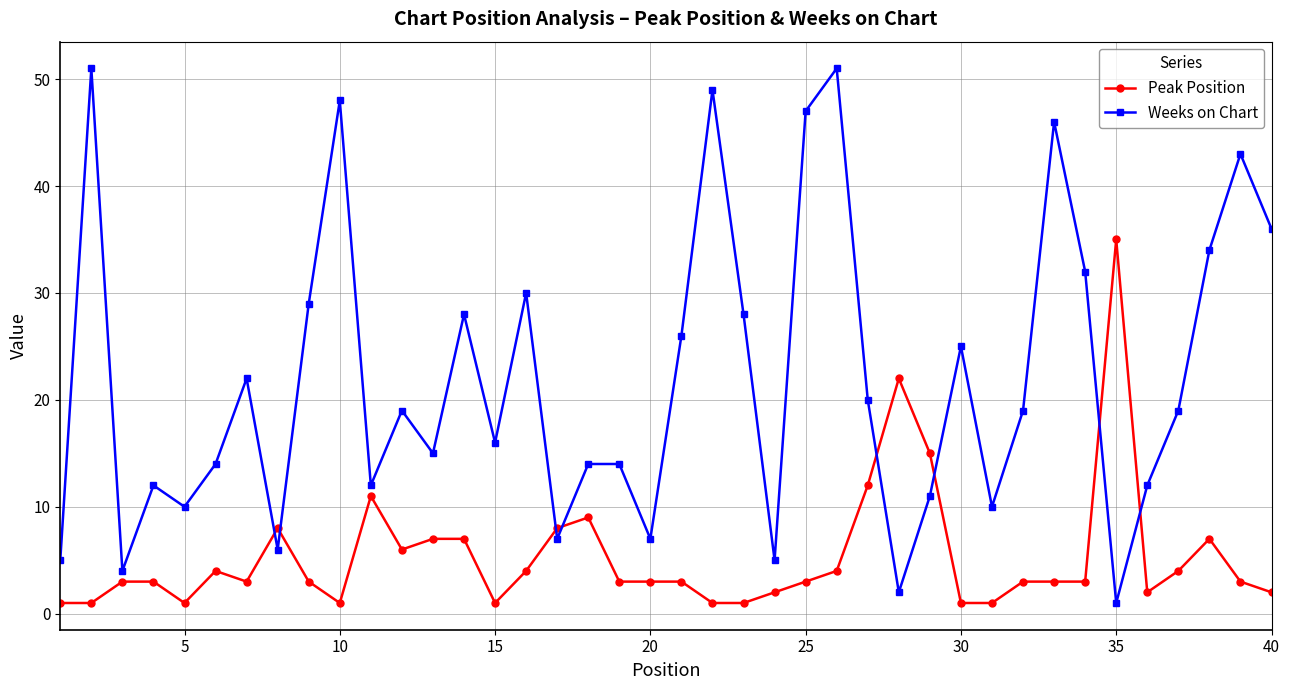

What is the minimum value shown in the chart?

1